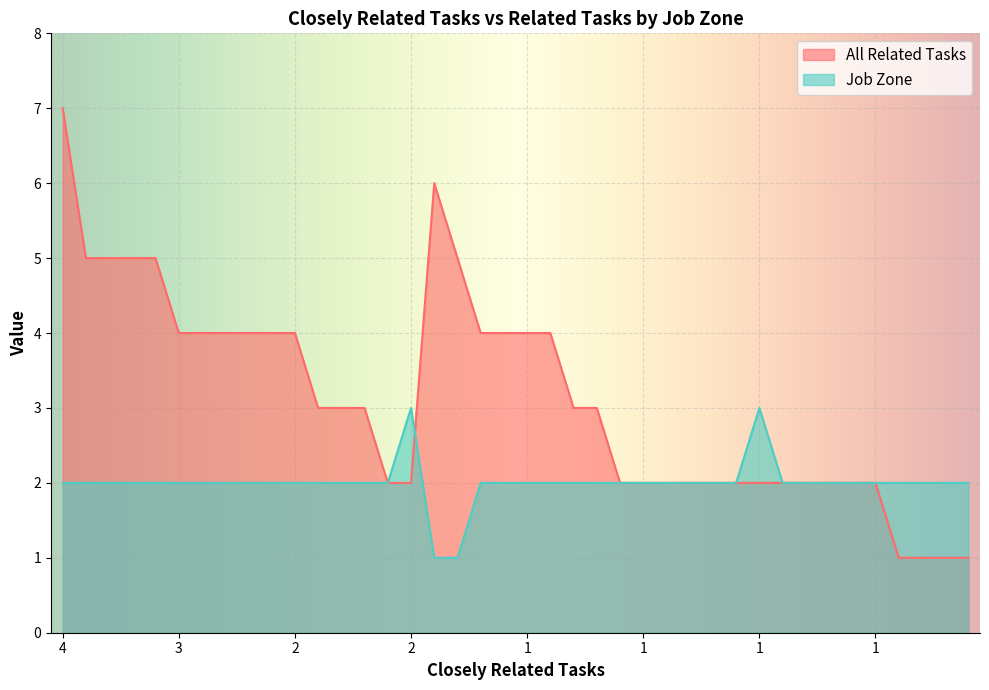

Rank the series by their average value, from highest to lowest.

All Related Tasks, Job Zone